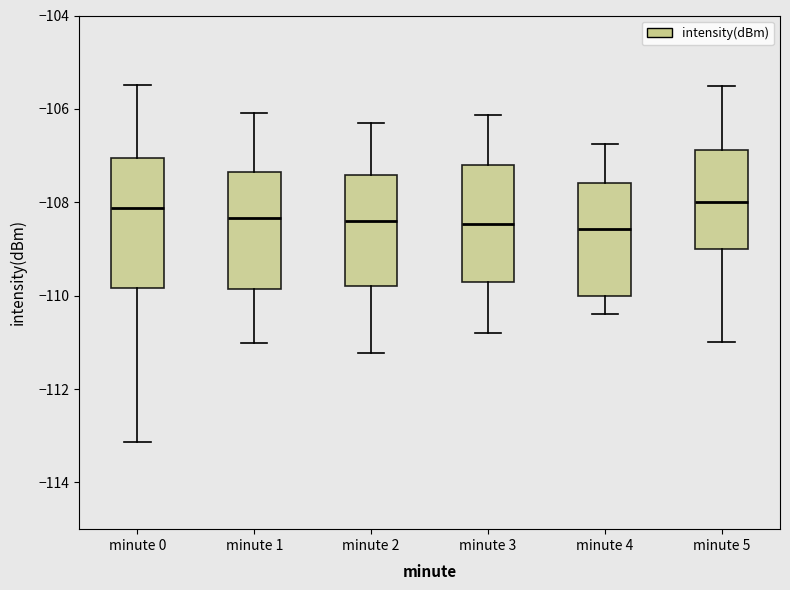

Reading left to right, read every box against the y-axis: the position of its median line, the range the box covers, and the ends of its whiskers. The values are not printed on the chart, so give them approximately, as read against the axis.

minute 0: median -108.2, box -109.8 to -107.0, whiskers -113.2 to -105.4
minute 1: median -108.4, box -109.8 to -107.4, whiskers -111.0 to -106.0
minute 2: median -108.4, box -109.8 to -107.4, whiskers -111.2 to -106.2
minute 3: median -108.4, box -109.8 to -107.2, whiskers -110.8 to -106.2
minute 4: median -108.6, box -110.0 to -107.6, whiskers -110.4 to -106.8
minute 5: median -108.0, box -109.0 to -106.8, whiskers -111.0 to -105.4